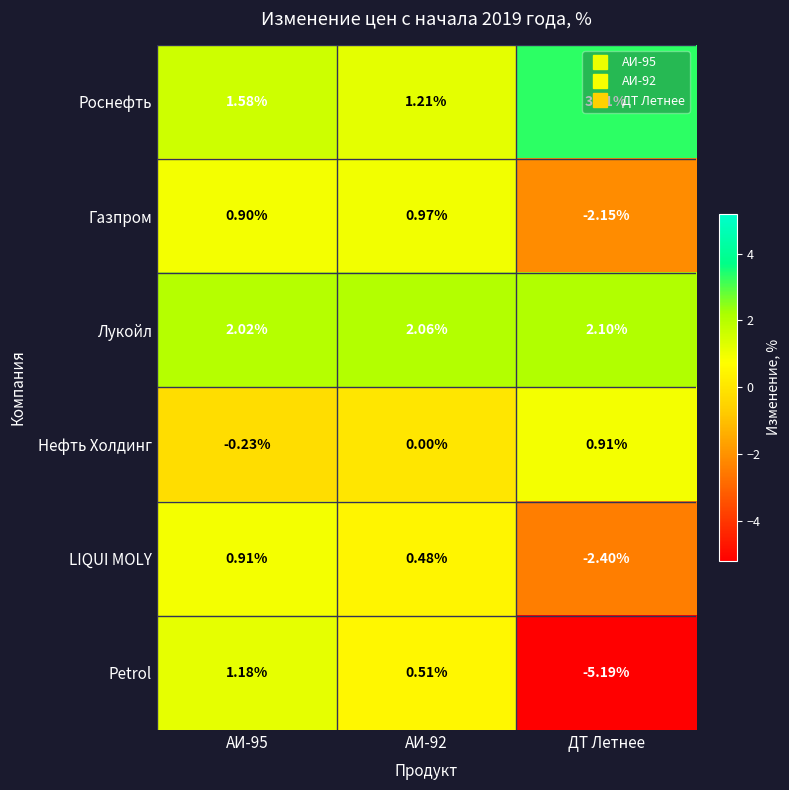

Which series changed the most between АИ-92 and ДТ Летнее?

Petrol